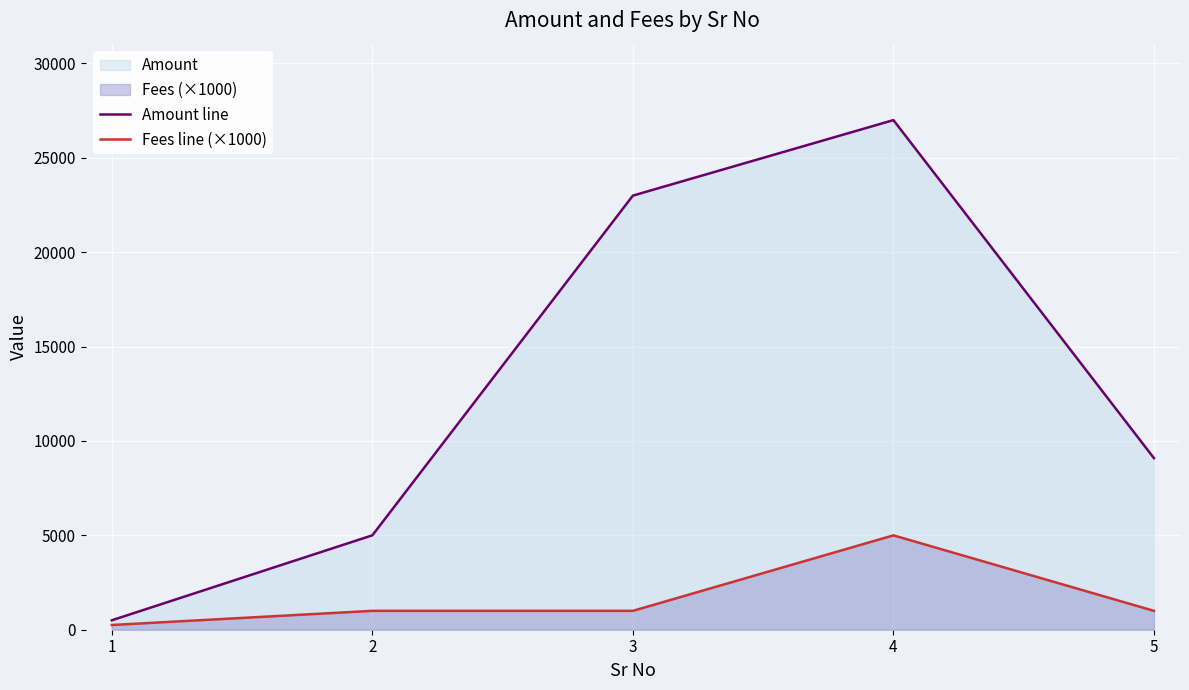

True or false: Amount line and Fees line (×1000) cross at least once.

False